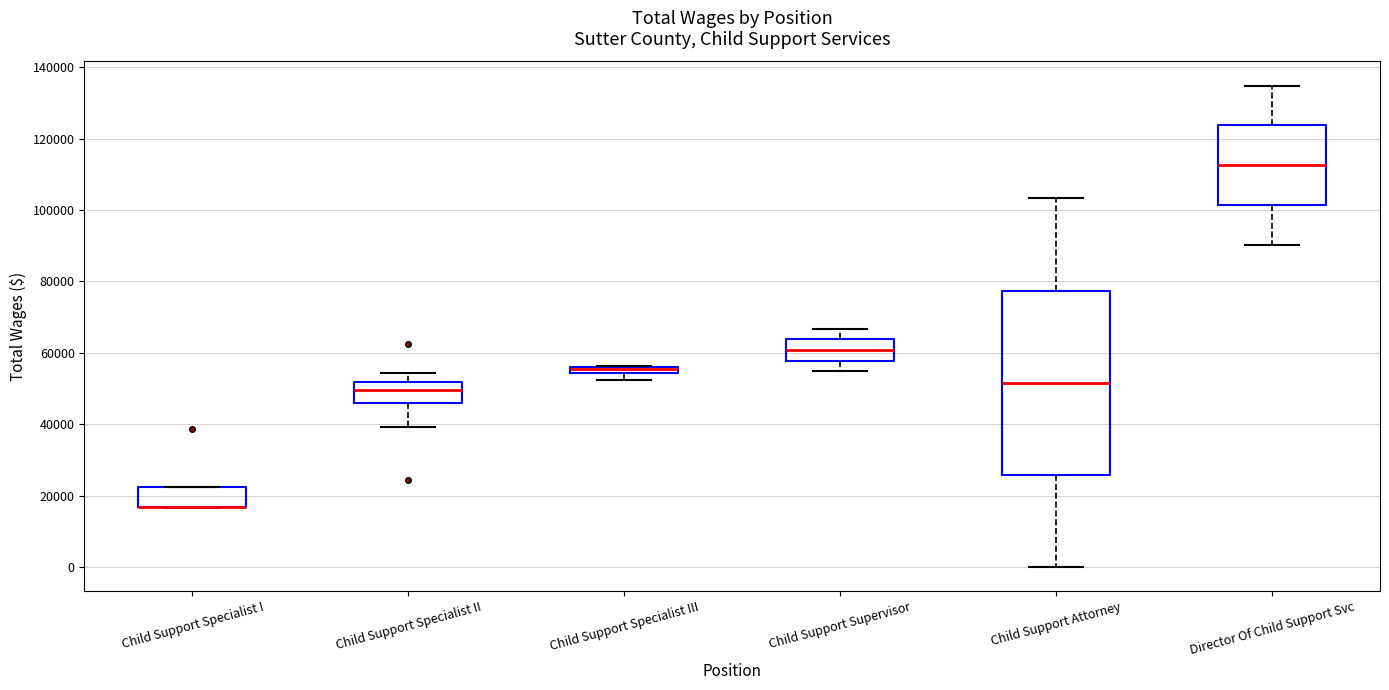

Which box is the tallest, from its lower edge to its upper edge?

Child Support Attorney